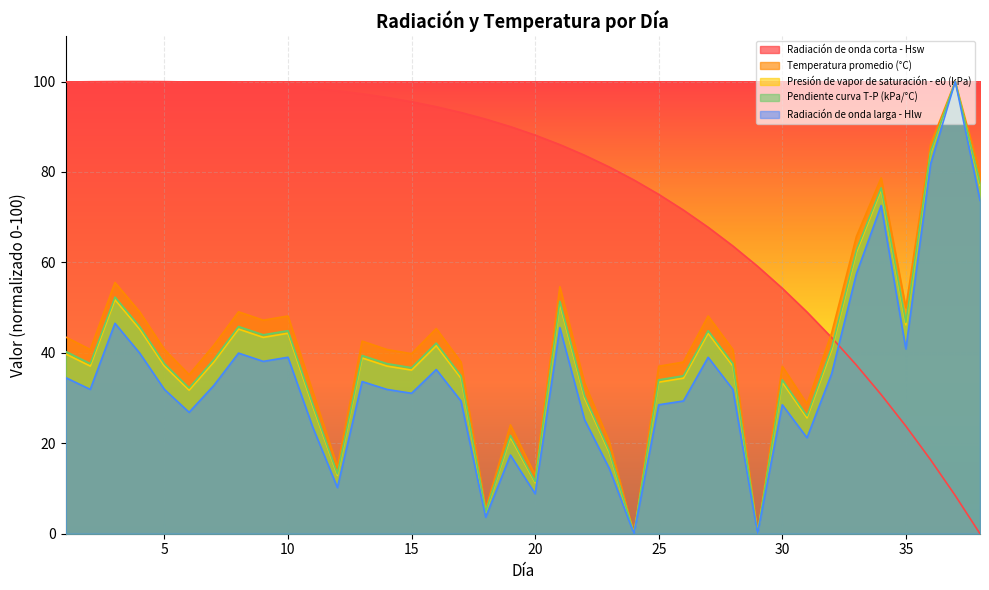

How many categories are shown in the chart?

38